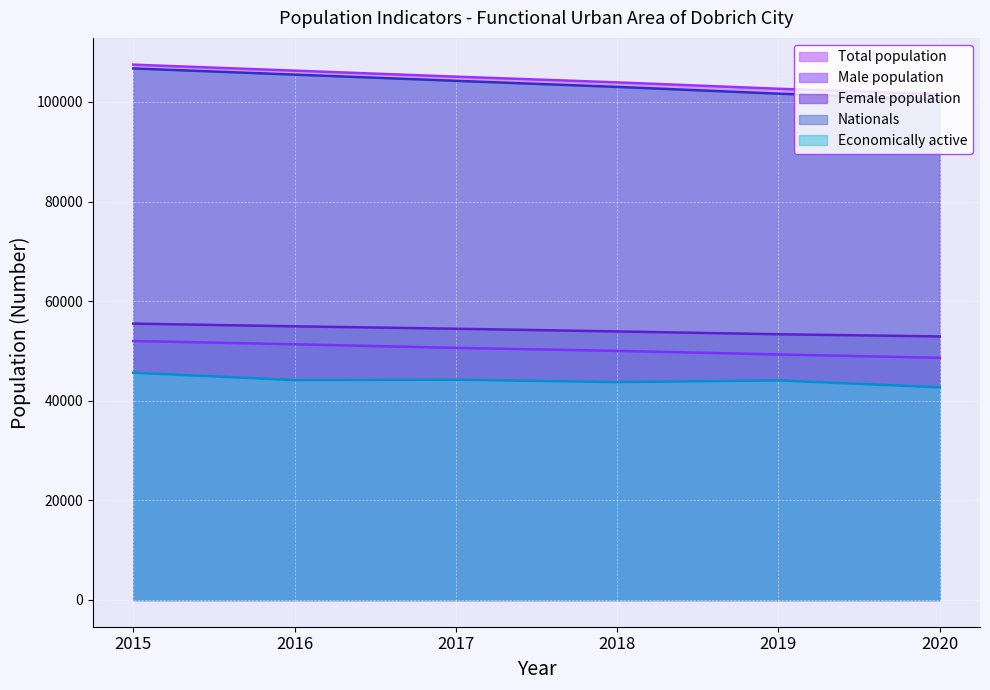

Which has a higher value, 2018 or 2016?

2016